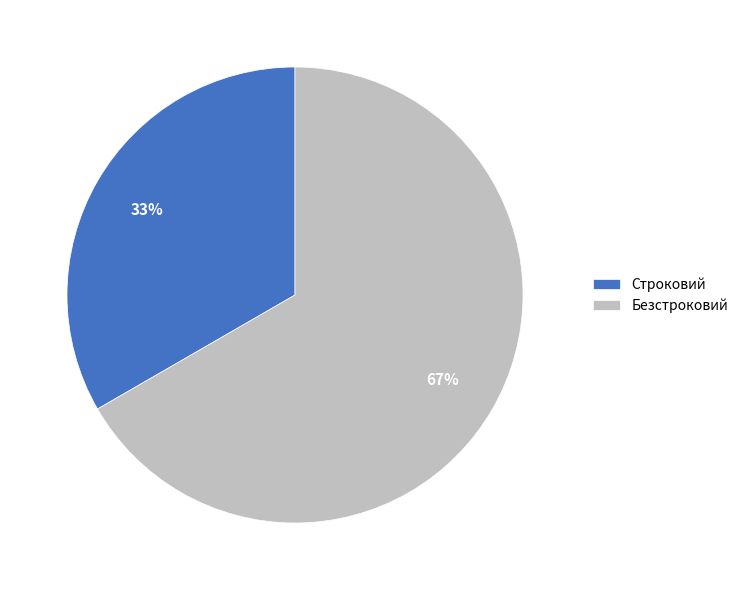

Is the sum of Строковий and Безстроковий greater than half?

Yes